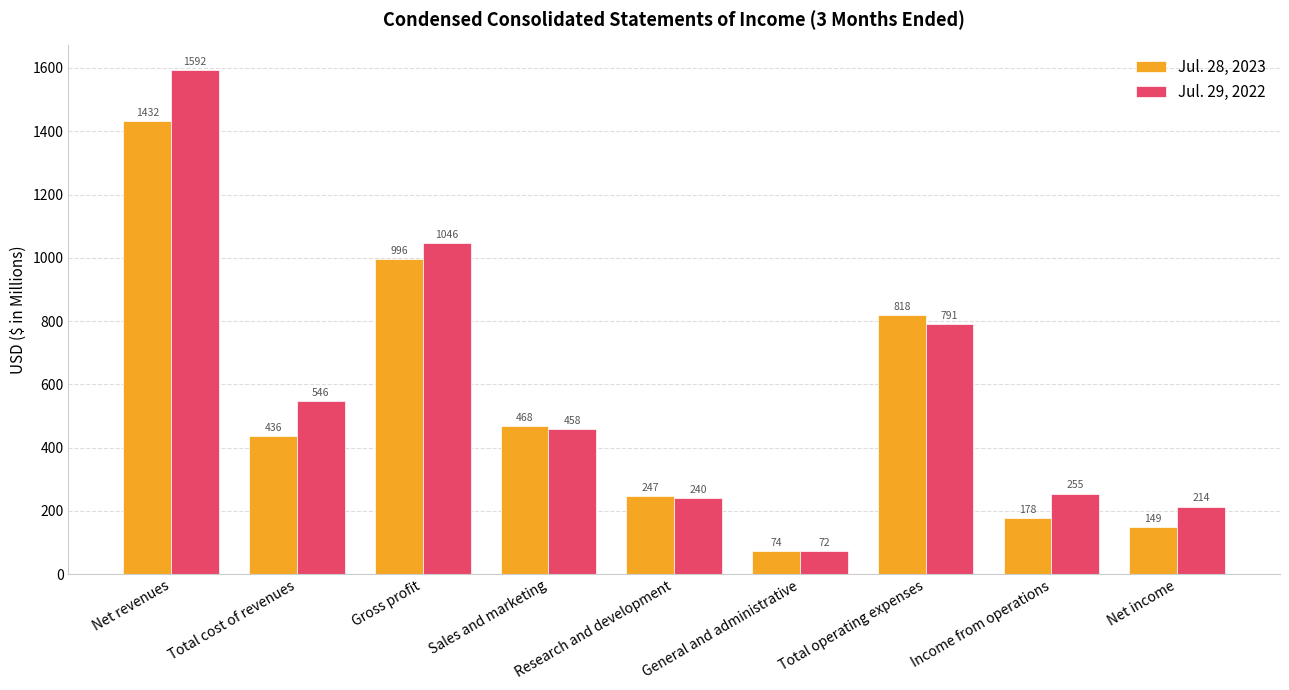

How many data points in Jul. 29, 2022 are less than 458?

4